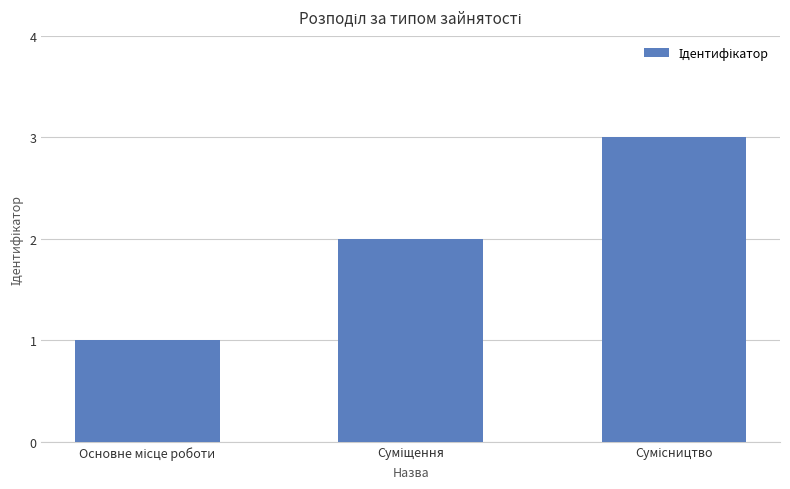

What is the sum of all values?

6